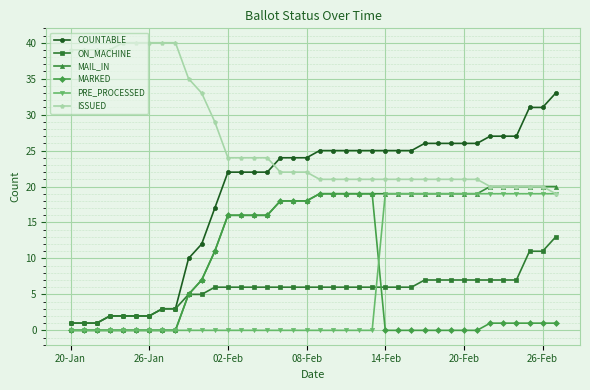

True or false: ON_MACHINE and ISSUED cross at least once.

False